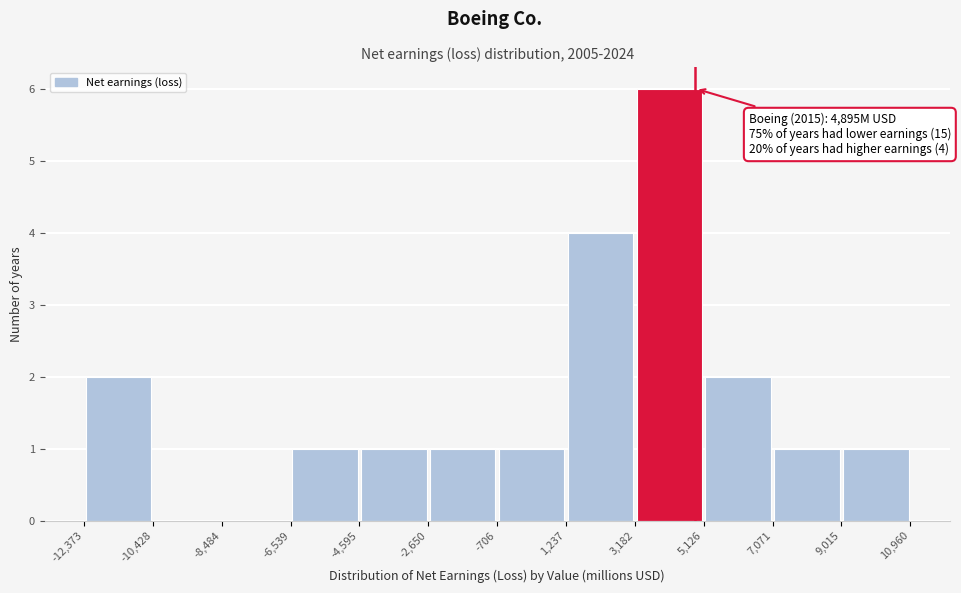

Which range on the x-axis has the tallest bar?

3,182 to 5,126